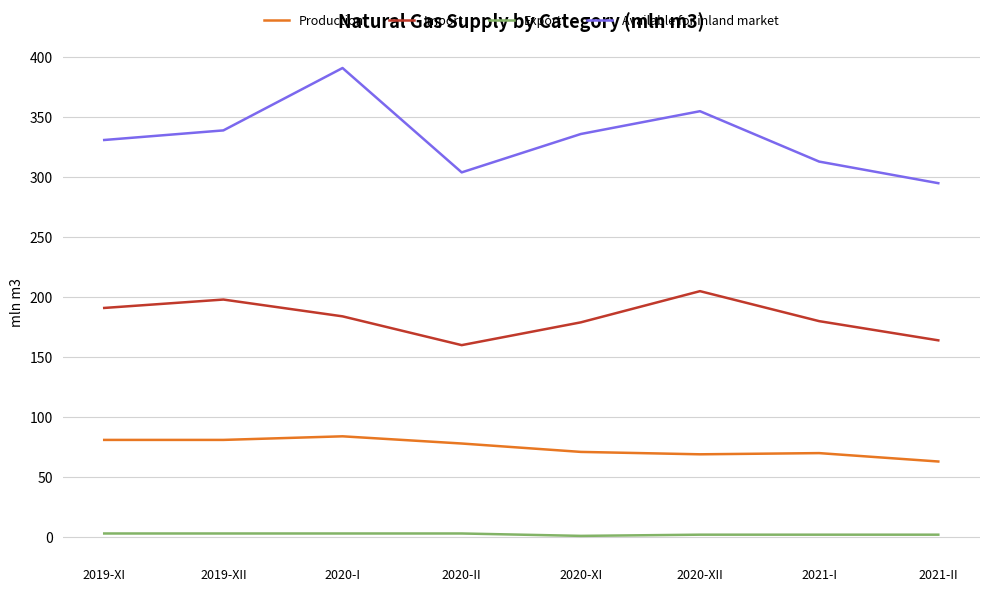

Does the chart have visible grid lines?

Yes